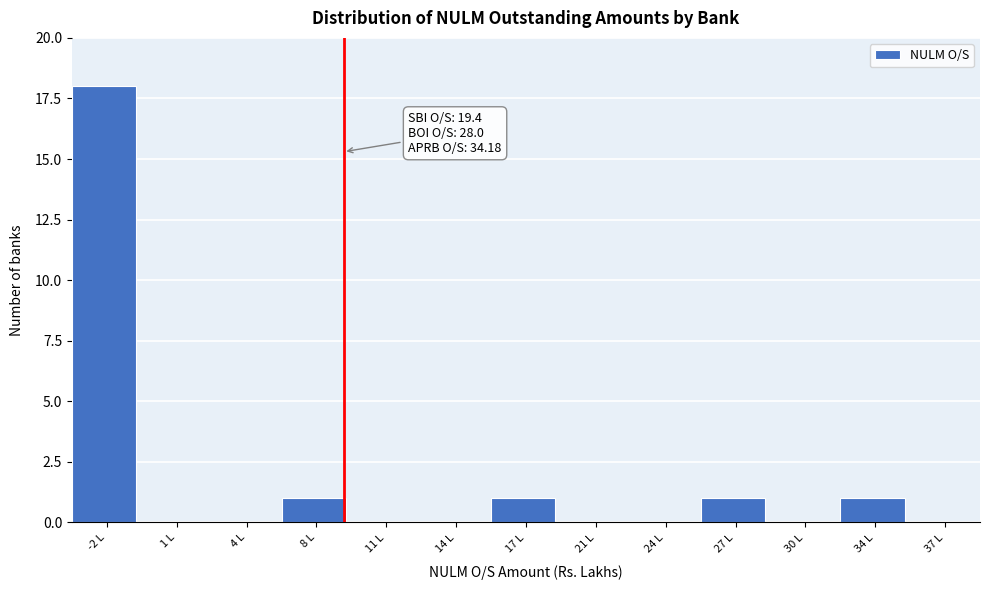

Reading left to right, list all the values displayed in this chart.

-2 L=18	1 L=0	4 L=0	8 L=1	11 L=0	14 L=0	17 L=1	21 L=0	24 L=0	27 L=1	30 L=0	34 L=1	37 L=0